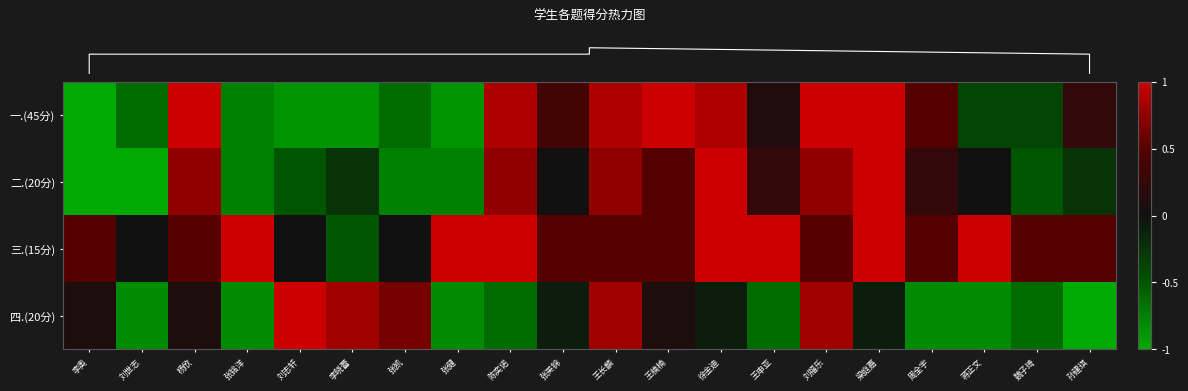

Between 王长麟 and 张健, which is larger?

王长麟